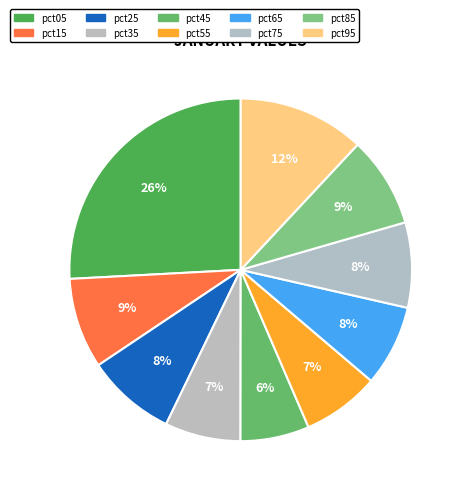

How many segments does this pie chart have?

10